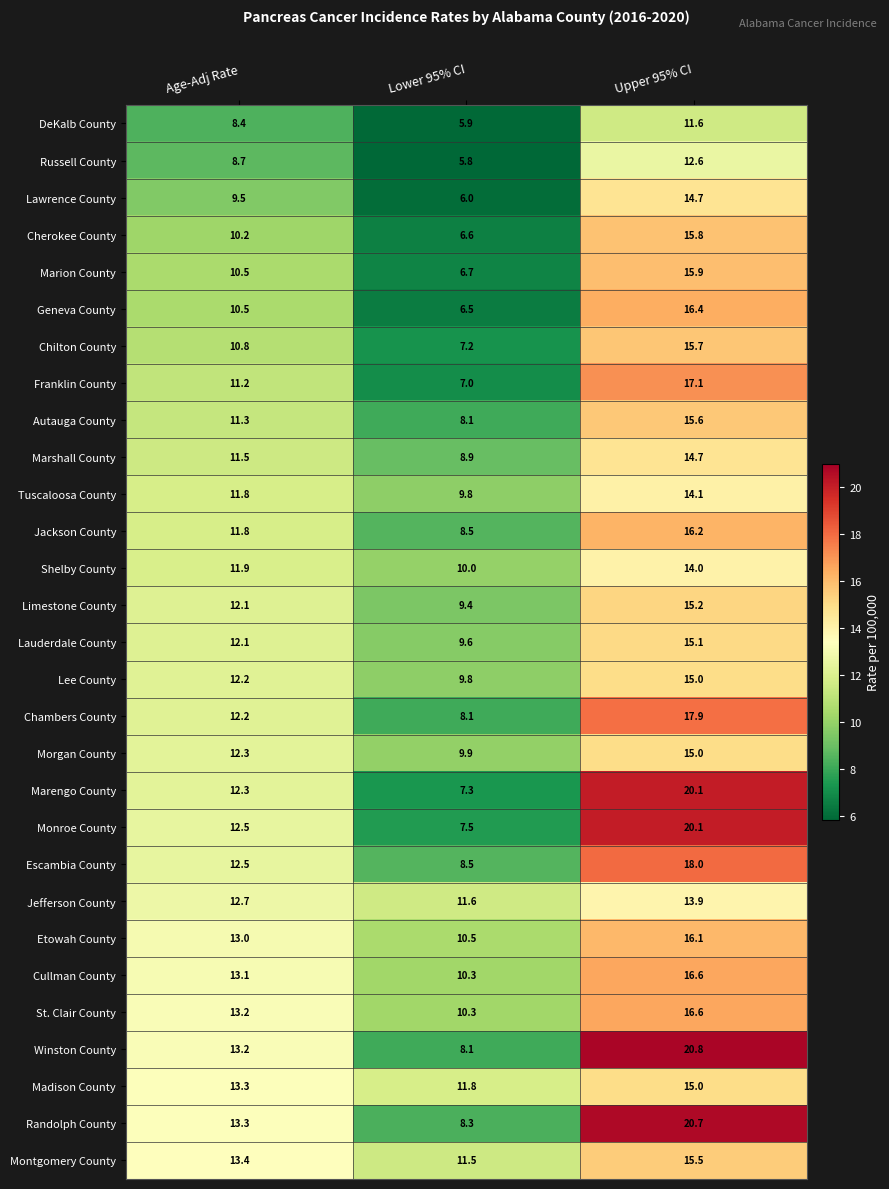

The Cullman County series shows 2.3 at Lower 95% CI. True or false?

False